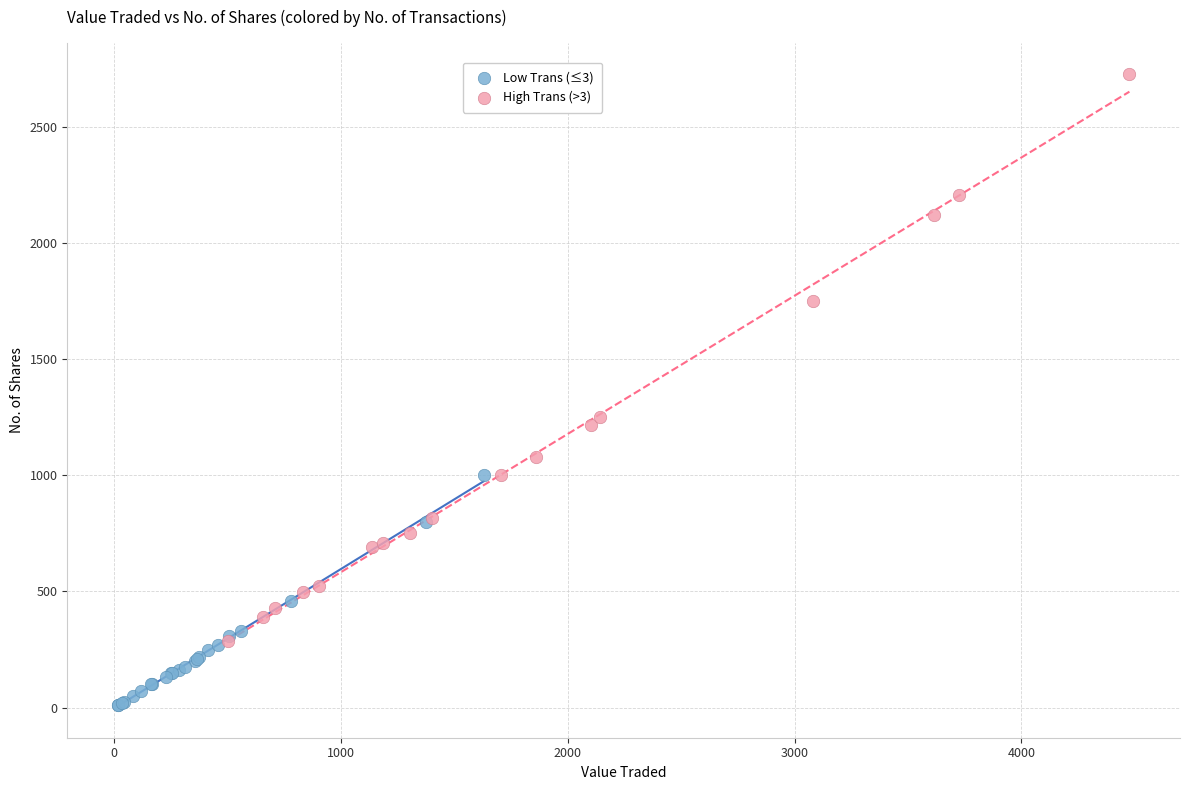

What are all the series names shown in the legend?

Low Trans (≤3), High Trans (>3)